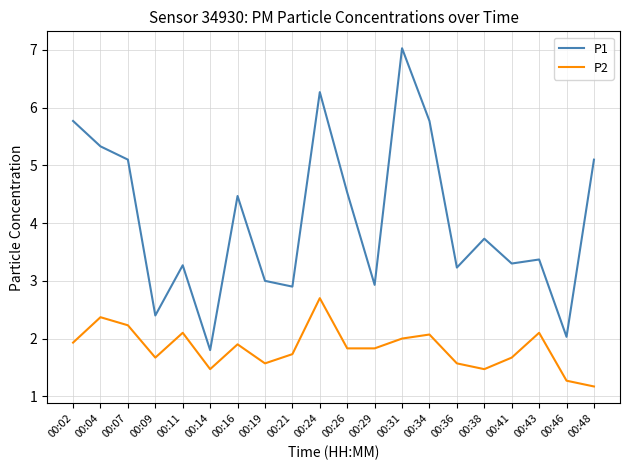

Does the chart have visible grid lines?

Yes